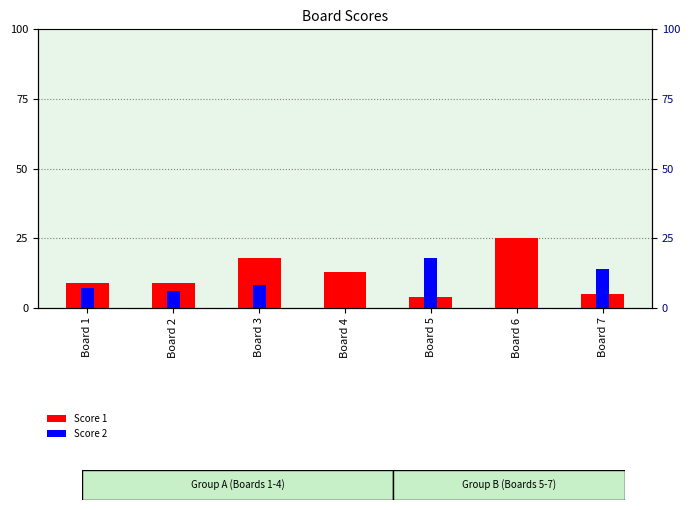

The value of Score 2 at Board 4 is -6. True or false?

False